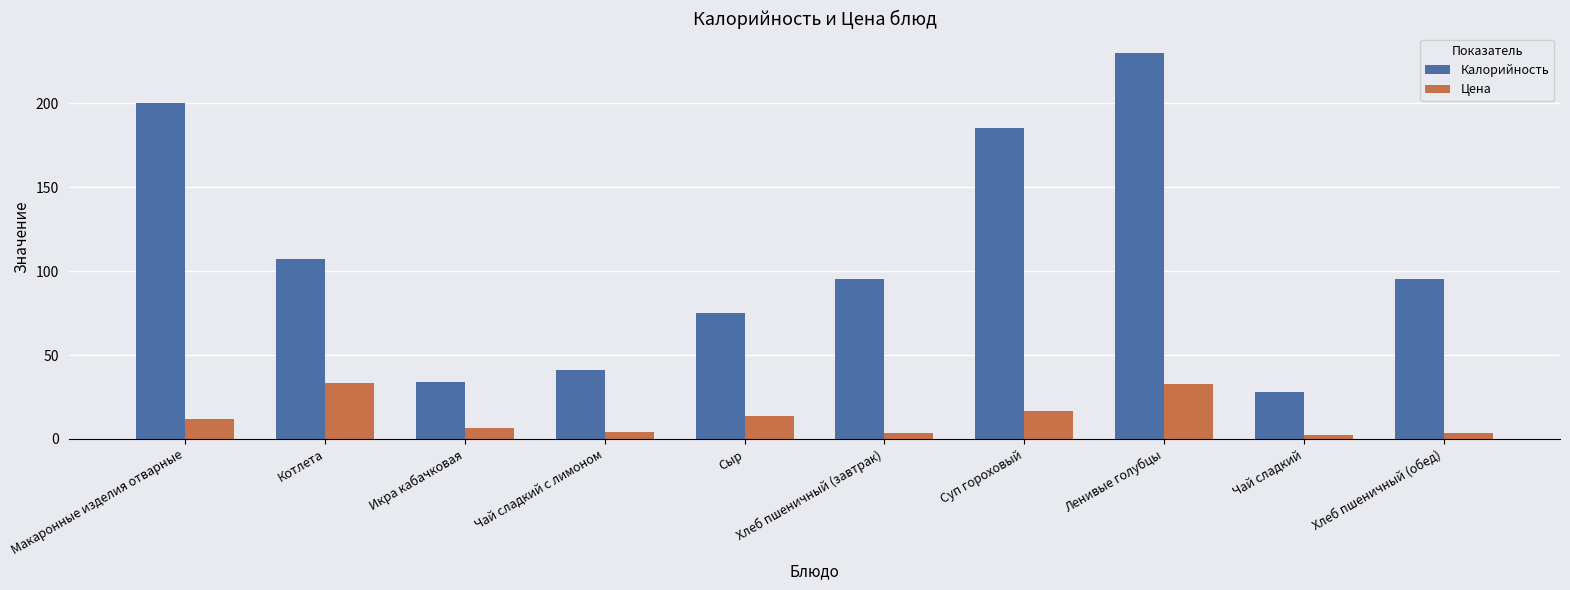

Between Чай сладкий с лимоном and Хлеб пшеничный (обед), which series saw the biggest shift?

Калорийность